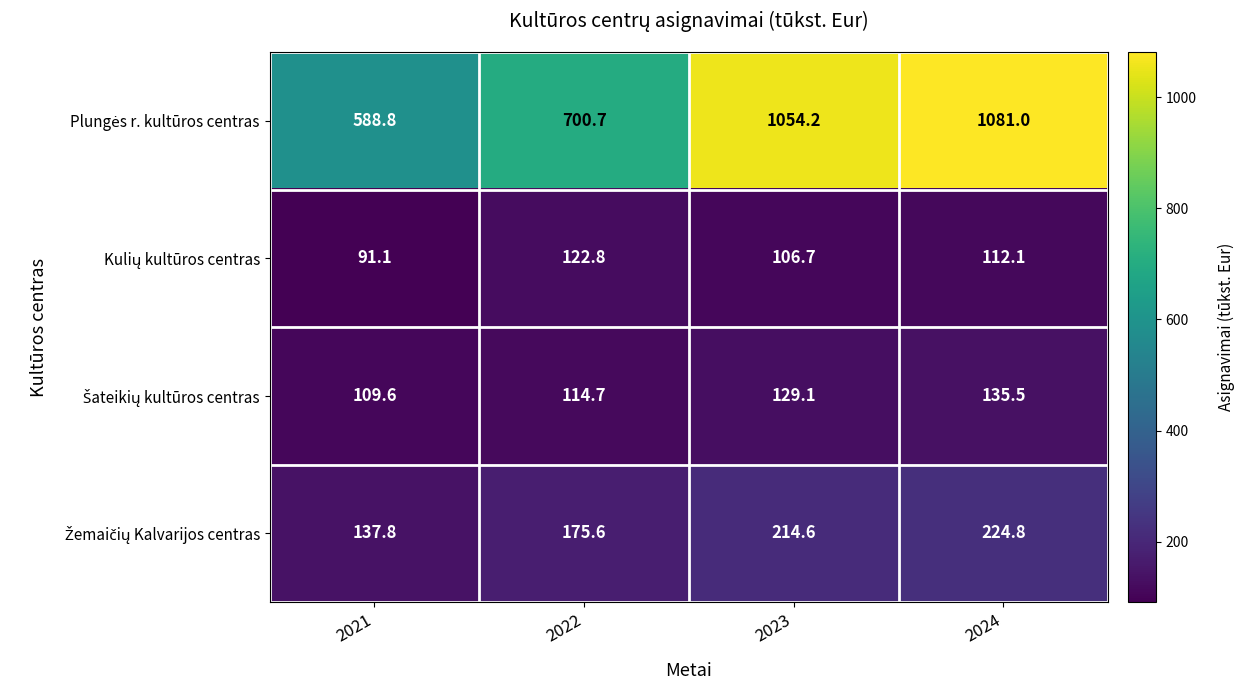

What is the greatest value displayed?

1081.0